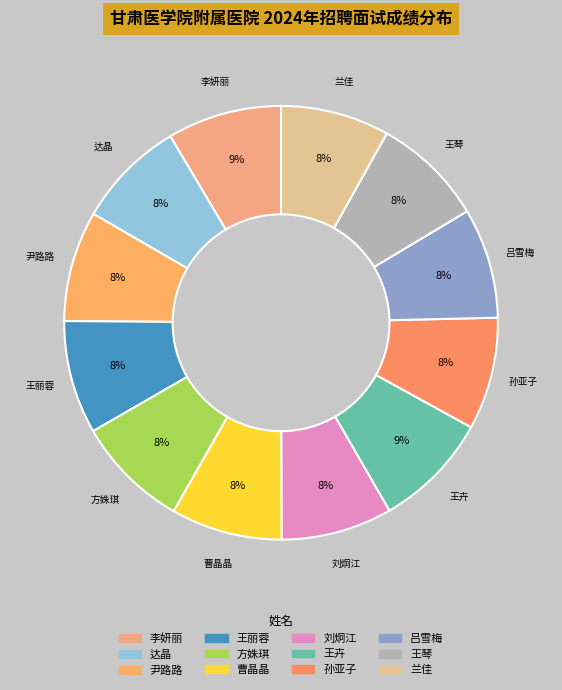

How many segments does this pie chart have?

12